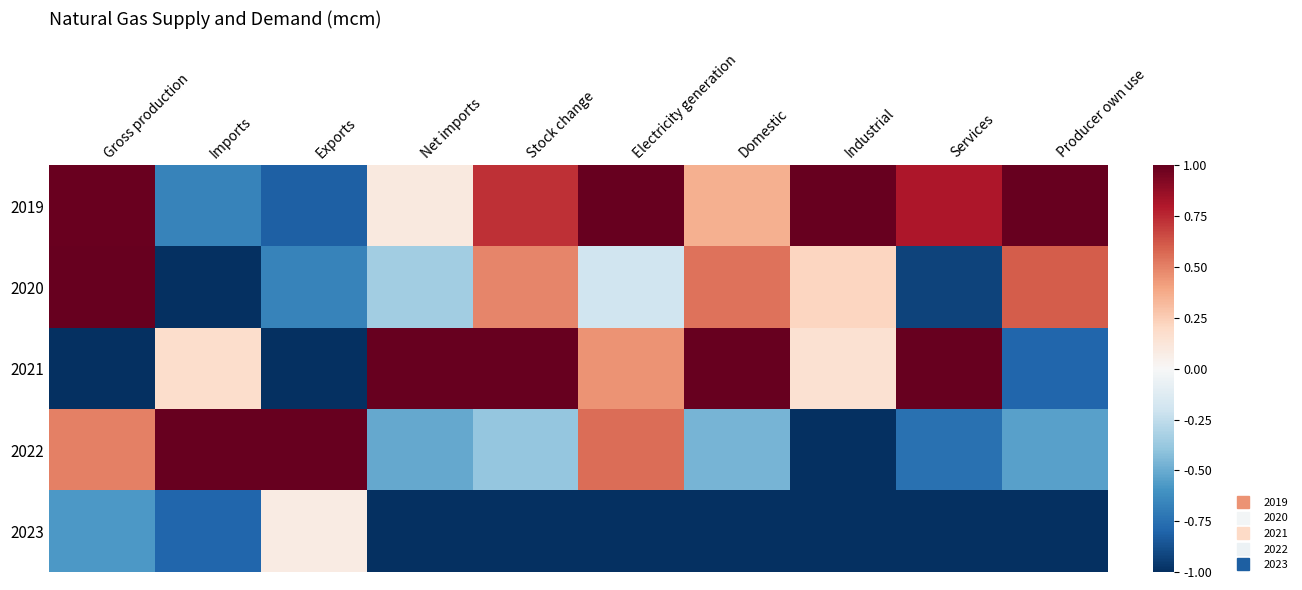

Rank the series by their maximum value, from lowest to highest.

2023, 2019, 2020, 2021, 2022